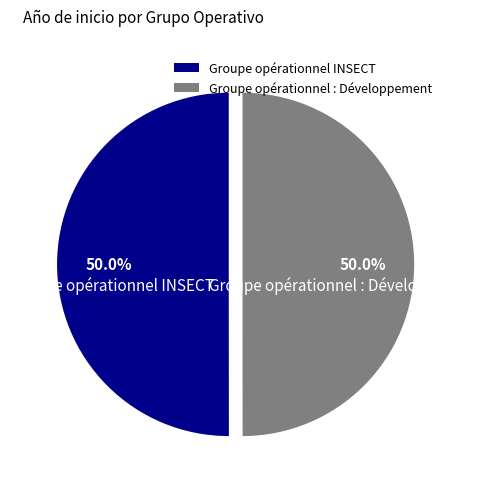

Combined, do Groupe opérationnel INSECT and Groupe opérationnel : Développement account for over 50%?

Yes